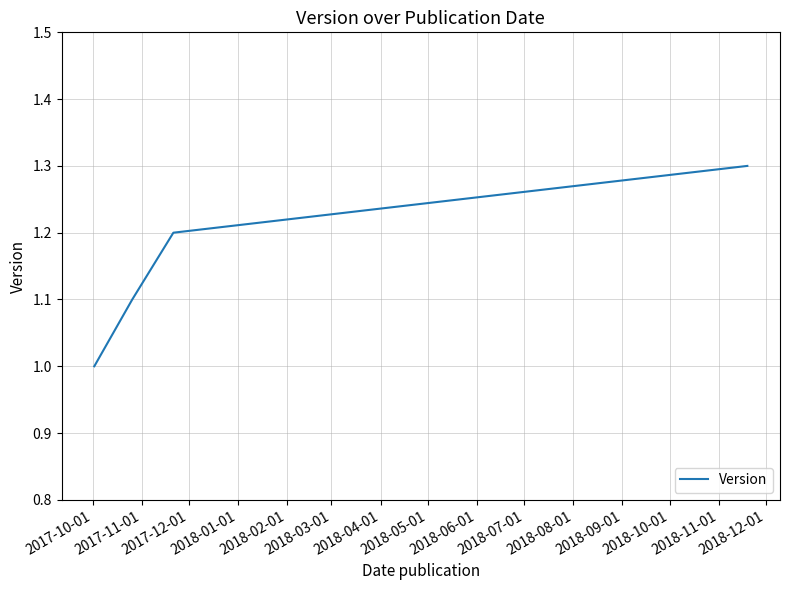

What is the difference between the maximum and minimum values?

0.3